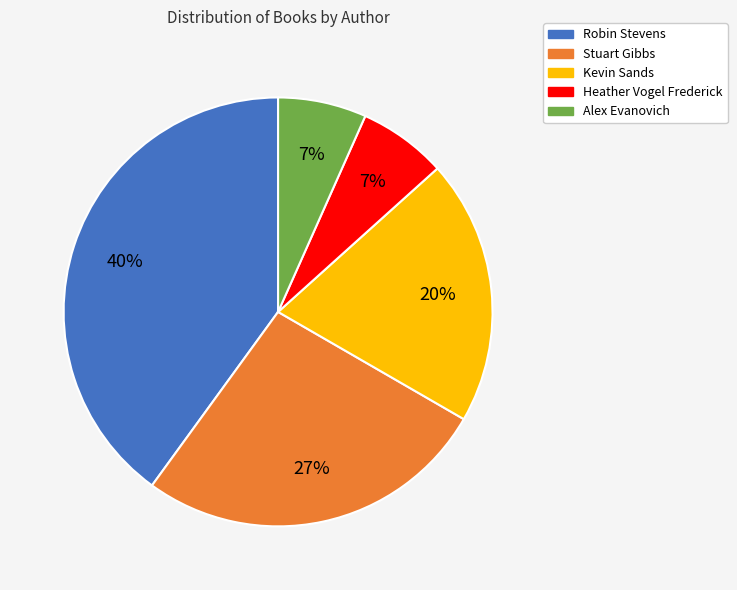

Is there any slice that represents more than half of the pie?

No